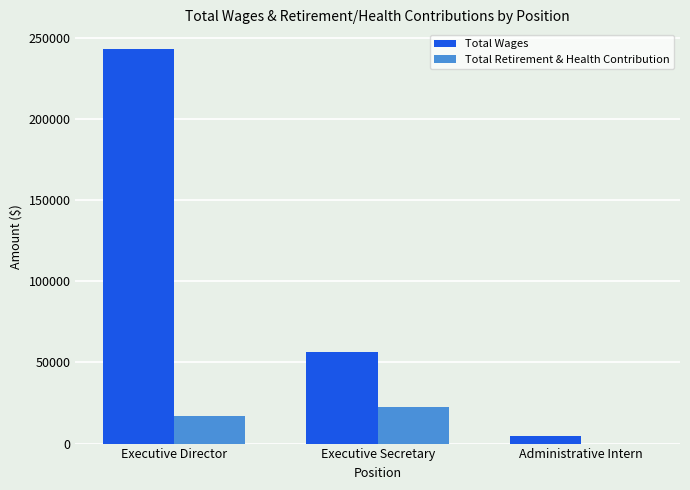

What is the maximum value shown in the chart?

243218